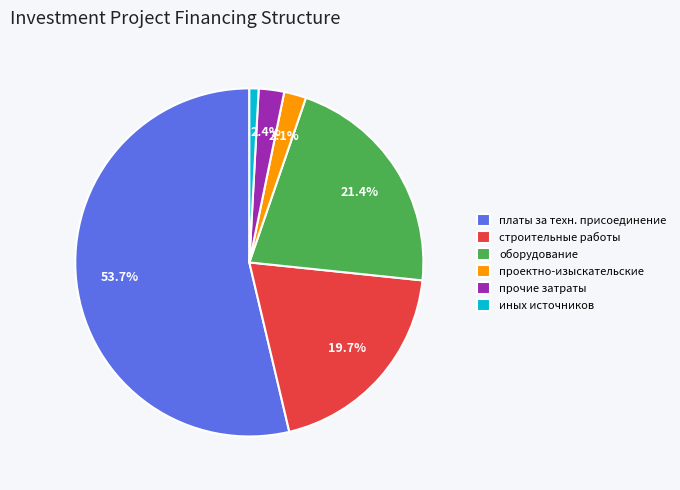

Which category accounts for the majority?

платы за техн. присоединение